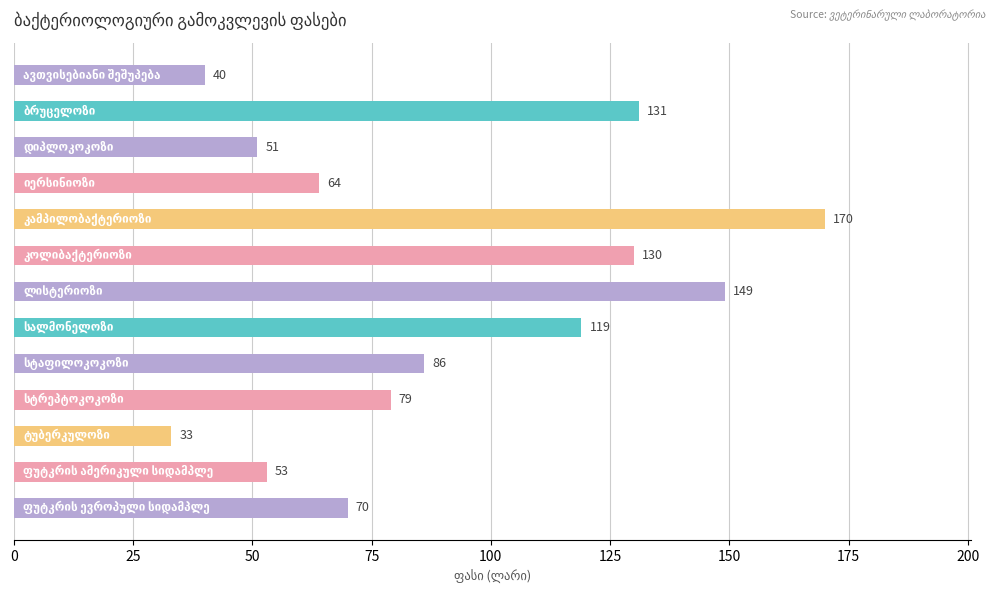

What is the value of the 9th bar from the top?

86